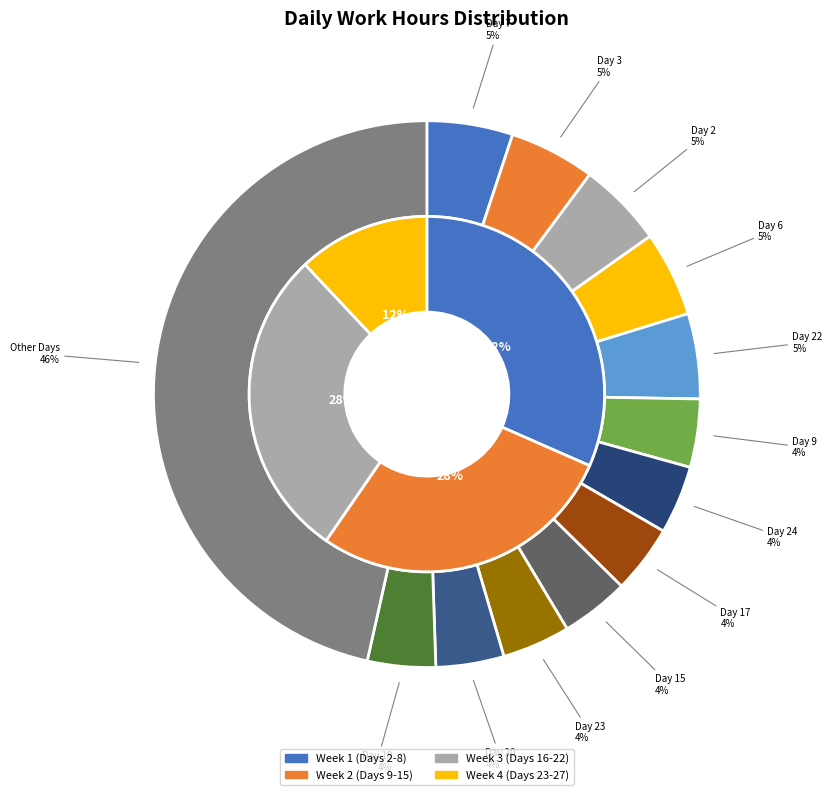

Is the sum of Day 13 and Day 11 greater than half?

No